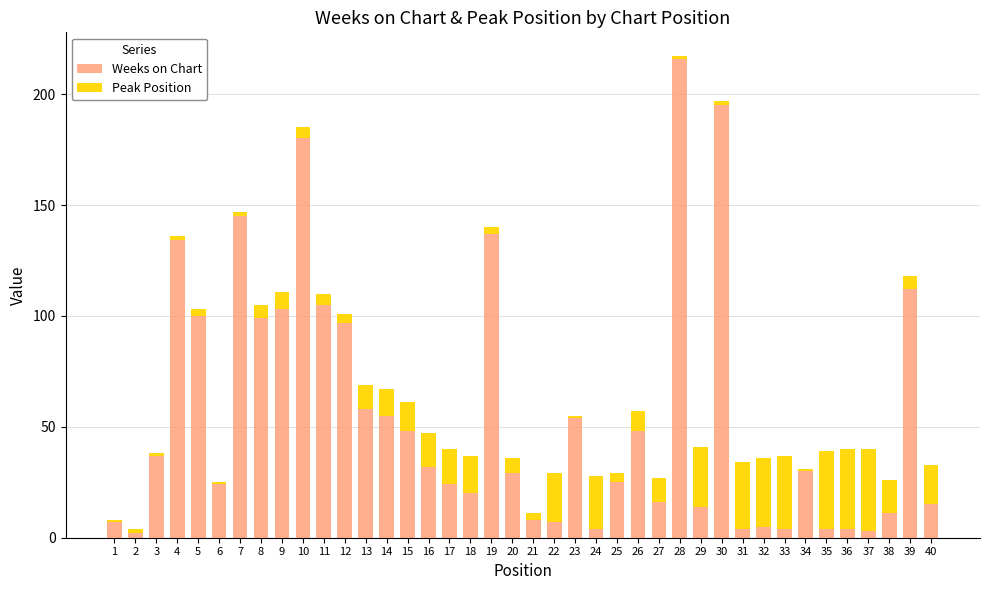

True or false: Weeks on Chart has a value of 14 at 29.

True